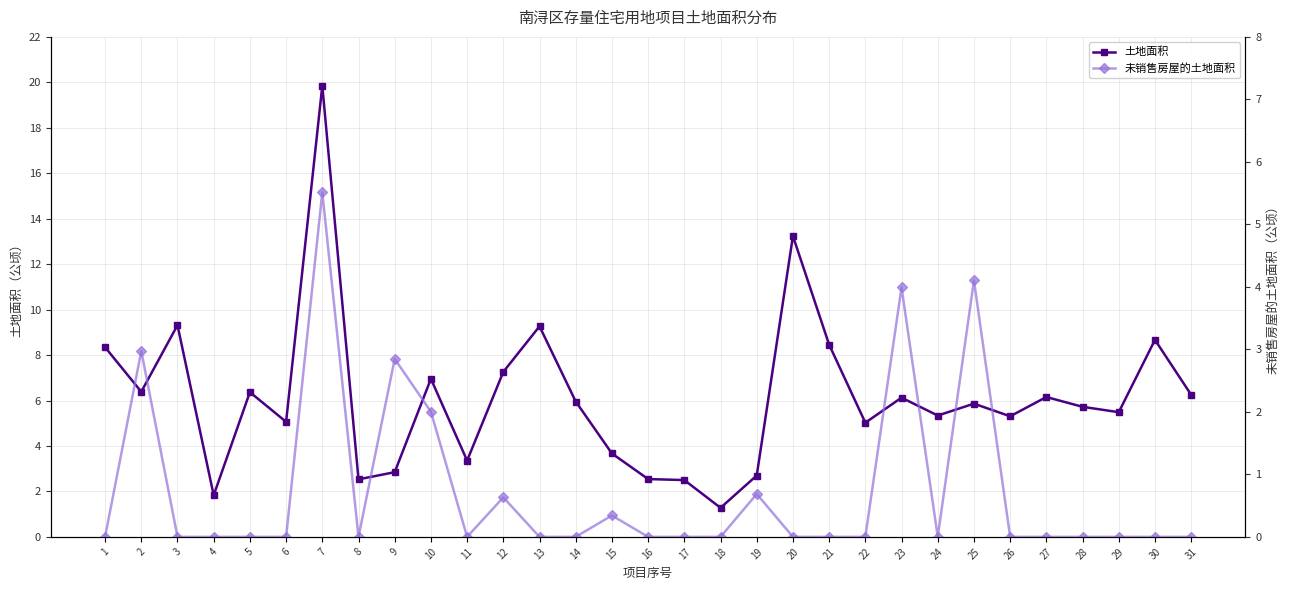

True or false: 未销售房屋的土地面积 and 土地面积 cross at least once.

False